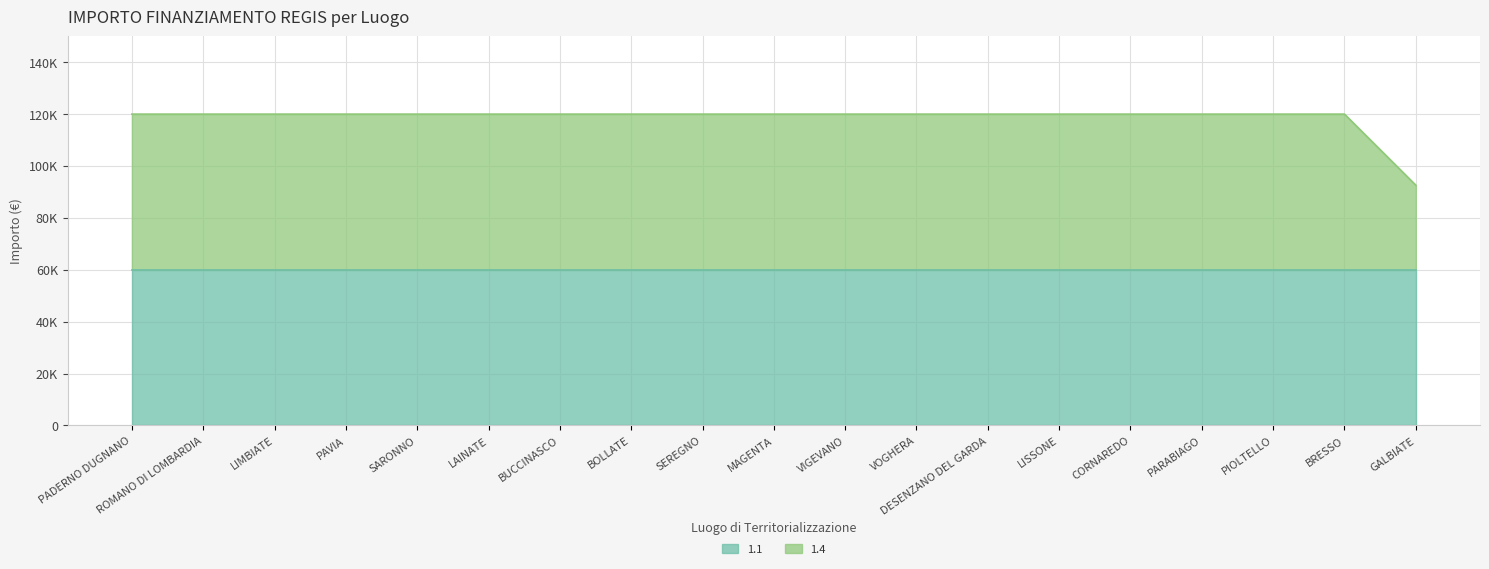

Rank the categories by value from lowest to highest.

GALBIATE, PADERNO DUGNANO, ROMANO DI LOMBARDIA, LIMBIATE, PAVIA, SARONNO, LAINATE, BUCCINASCO, BOLLATE, SEREGNO, MAGENTA, VIGEVANO, VOGHERA, DESENZANO DEL GARDA, LISSONE, CORNAREDO, PARABIAGO, PIOLTELLO, BRESSO